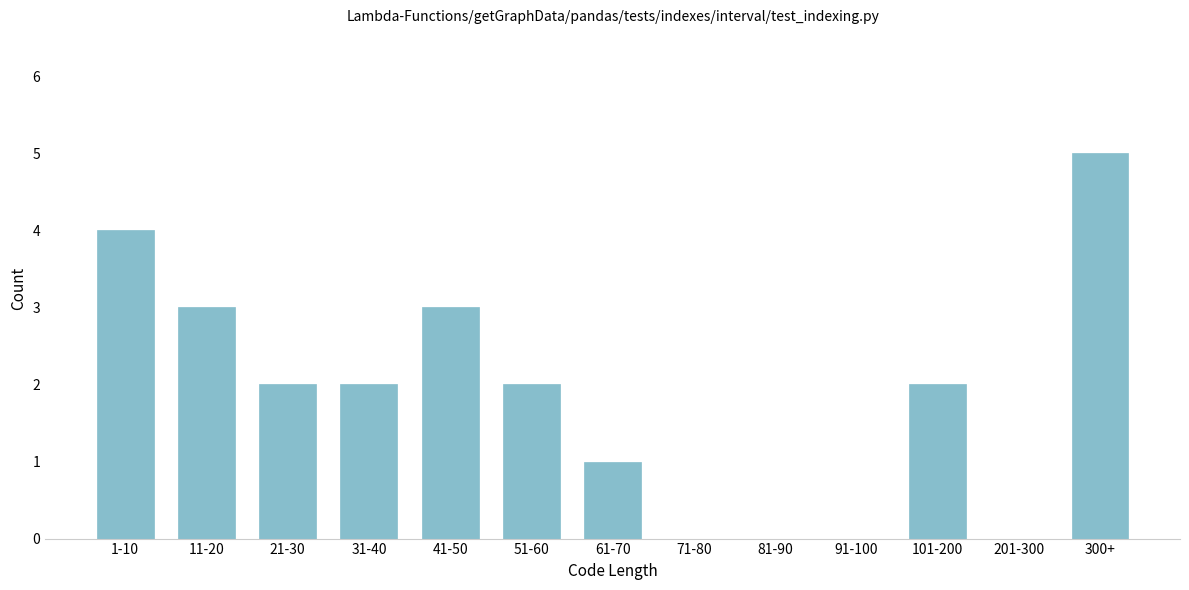

Reading right to left, what are all the values shown in this chart?

300+=5	201-300=0	101-200=2	91-100=0	81-90=0	71-80=0	61-70=1	51-60=2	41-50=3	31-40=2	21-30=2	11-20=3	1-10=4